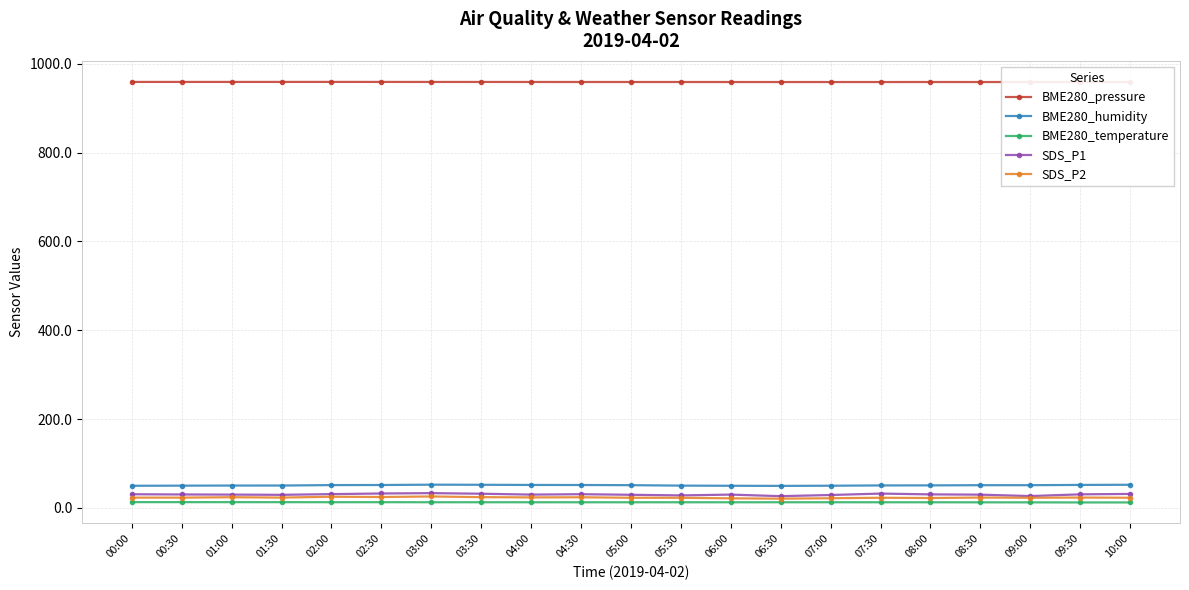

True or false: SDS_P1 and BME280_pressure intersect in this chart.

False